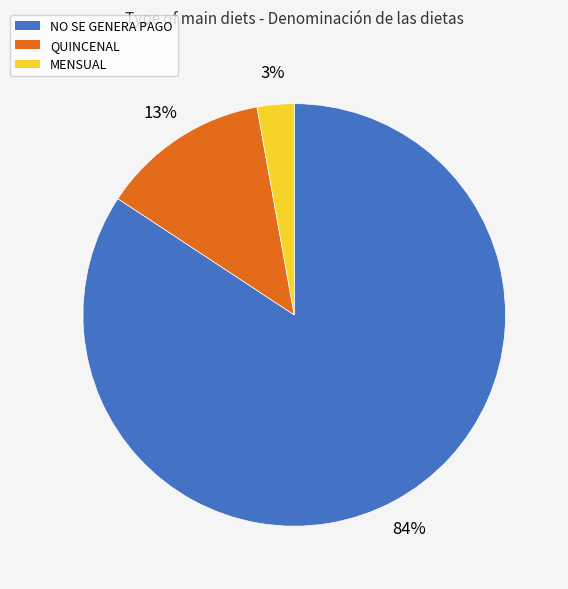

To the nearest percent, what is the difference between the QUINCENAL and NO SE GENERA PAGO slice percentages?

71%